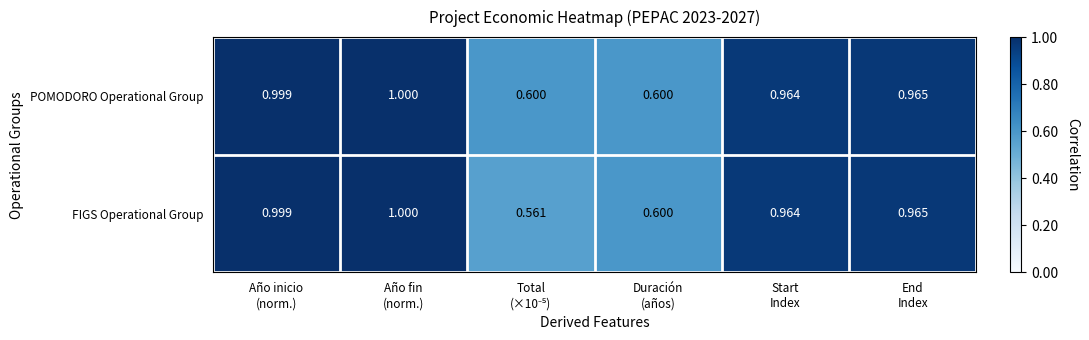

At how many categories does at least one series exceed 0?

6